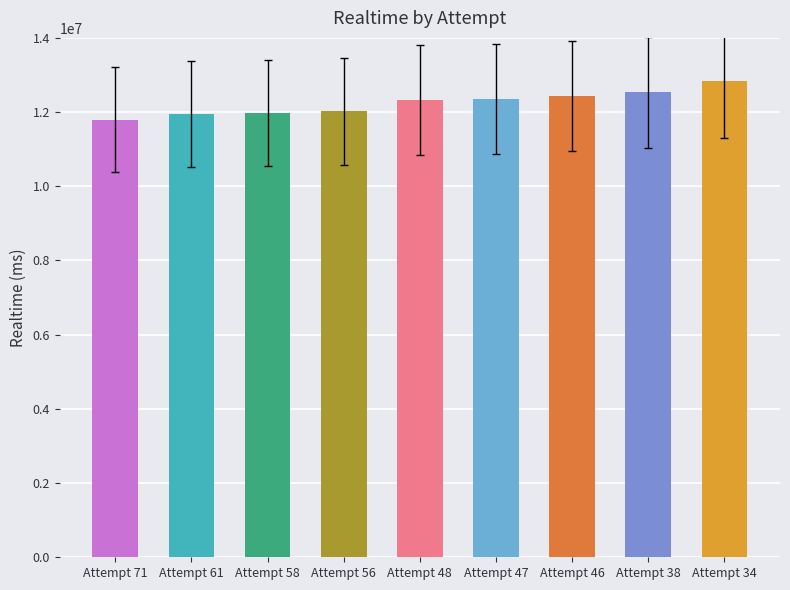

What is the ratio of the value at Attempt 46 to the value at Attempt 38?

1.0